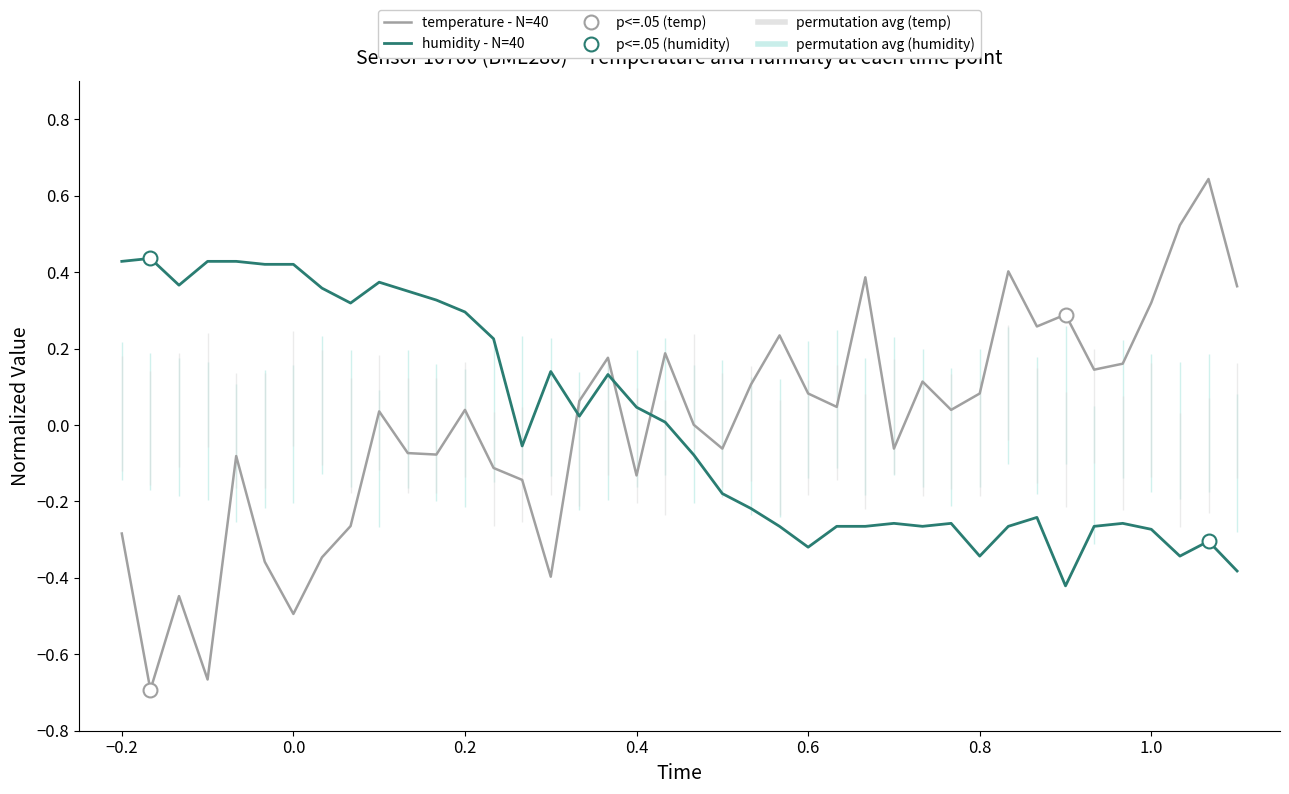

Rank the series by their average value, from lowest to highest.

humidity - N=40, temperature - N=40